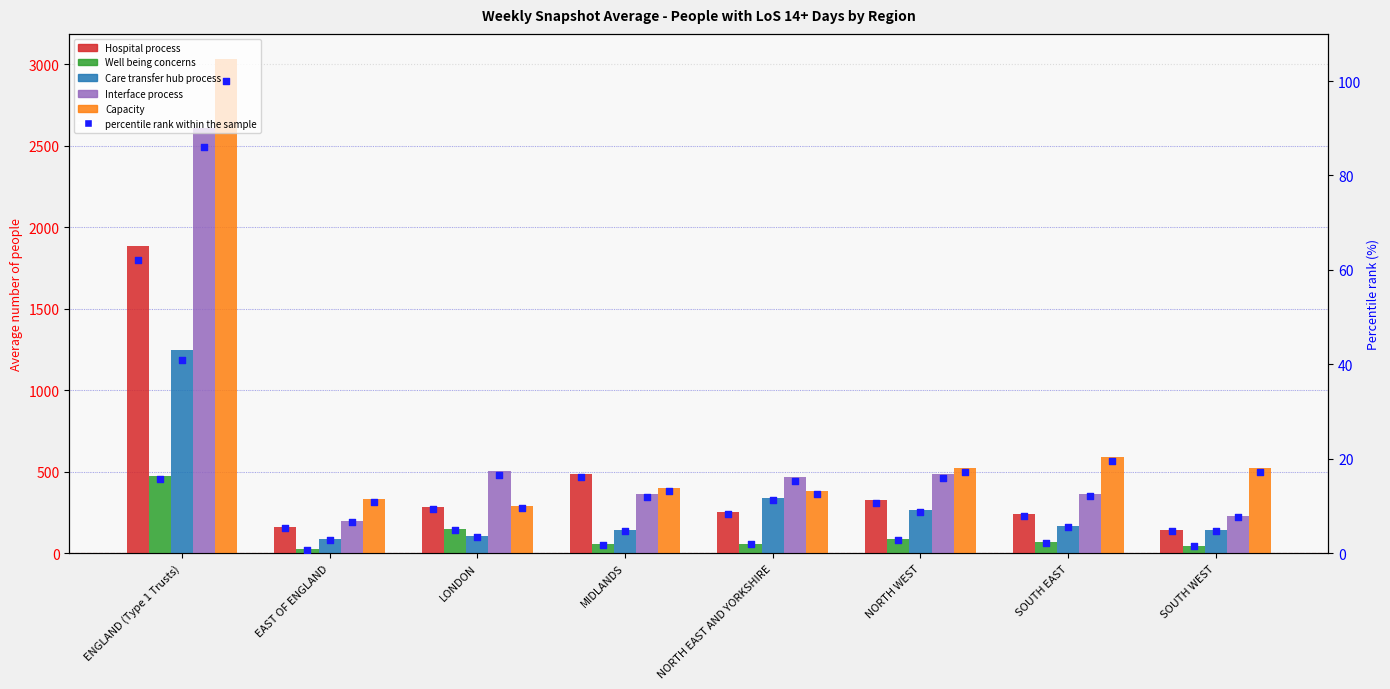

Which series contains the lowest Y value?

percentile rank within the sample